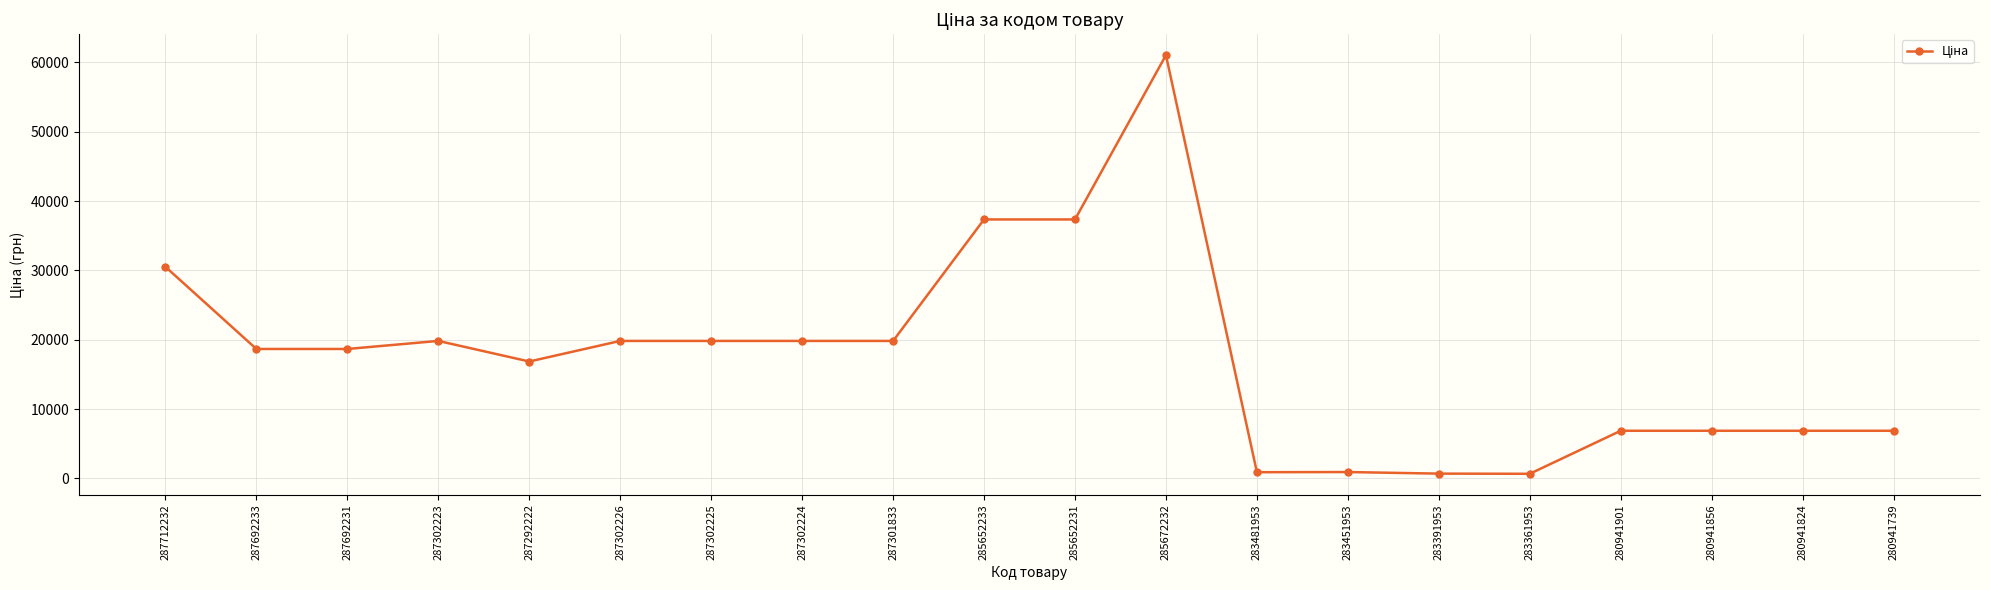

Is this an area chart (filled region under the line)?

No